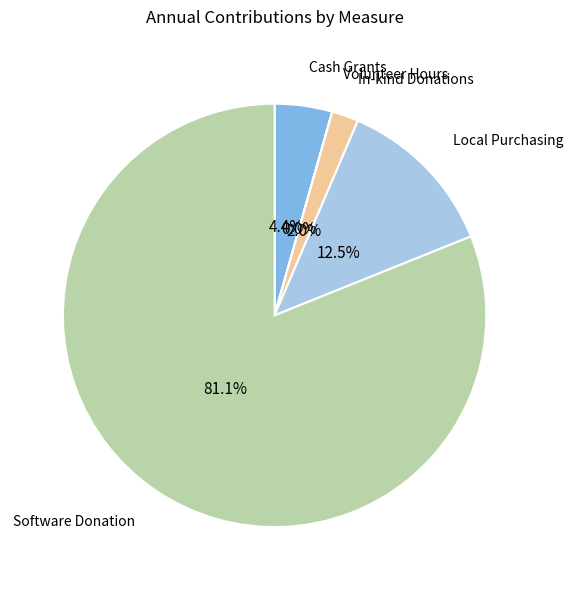

Count the number of slices in the pie.

5